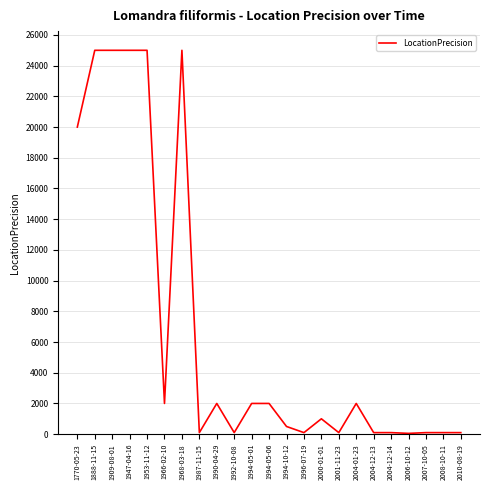

What is the maximum value shown in the chart?

25000